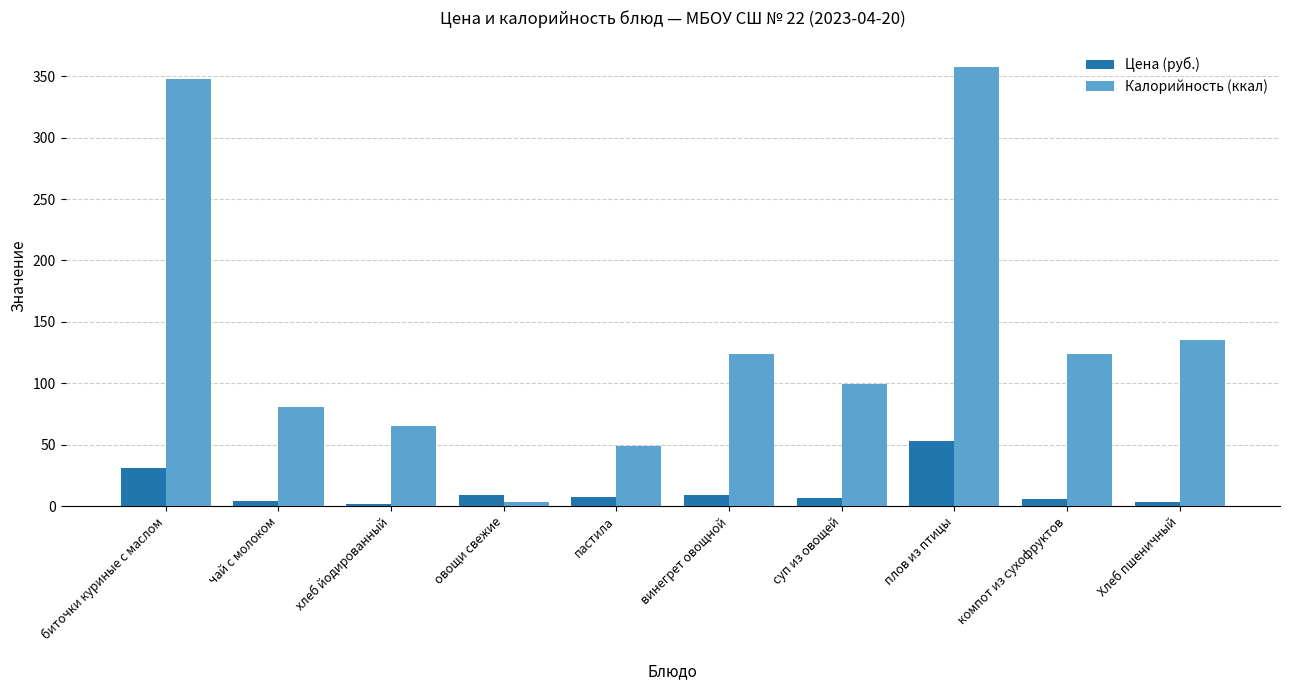

What is the difference between the second highest and second lowest values in the Цена (руб.) series?

27.9